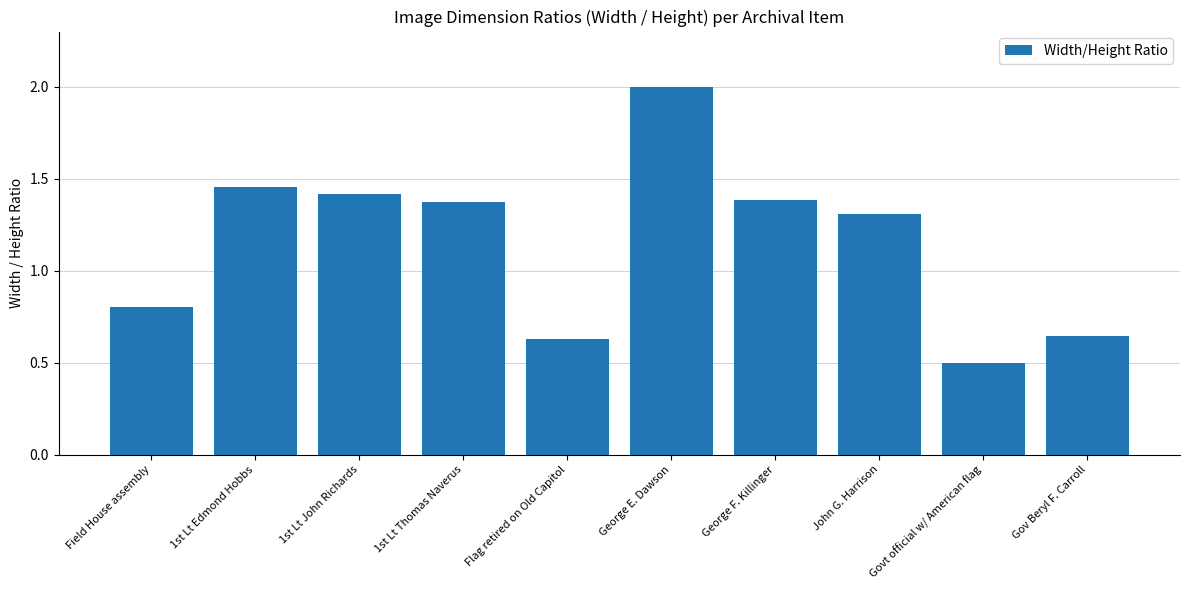

What is the label of the 8th bar from the left?

John G. Harrison